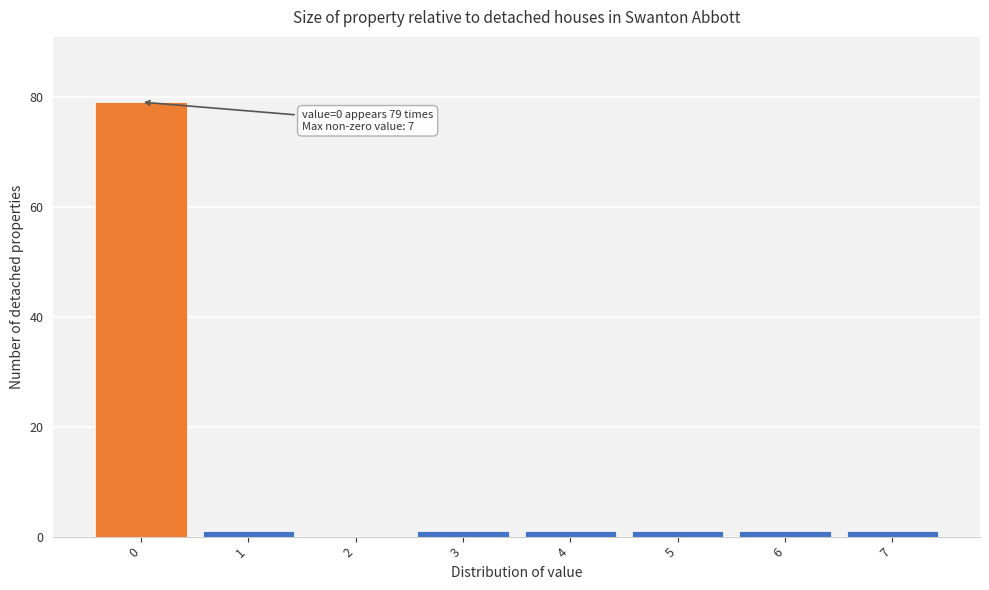

Over which range of the x-axis is the bar tallest?

-0.5 to 0.5